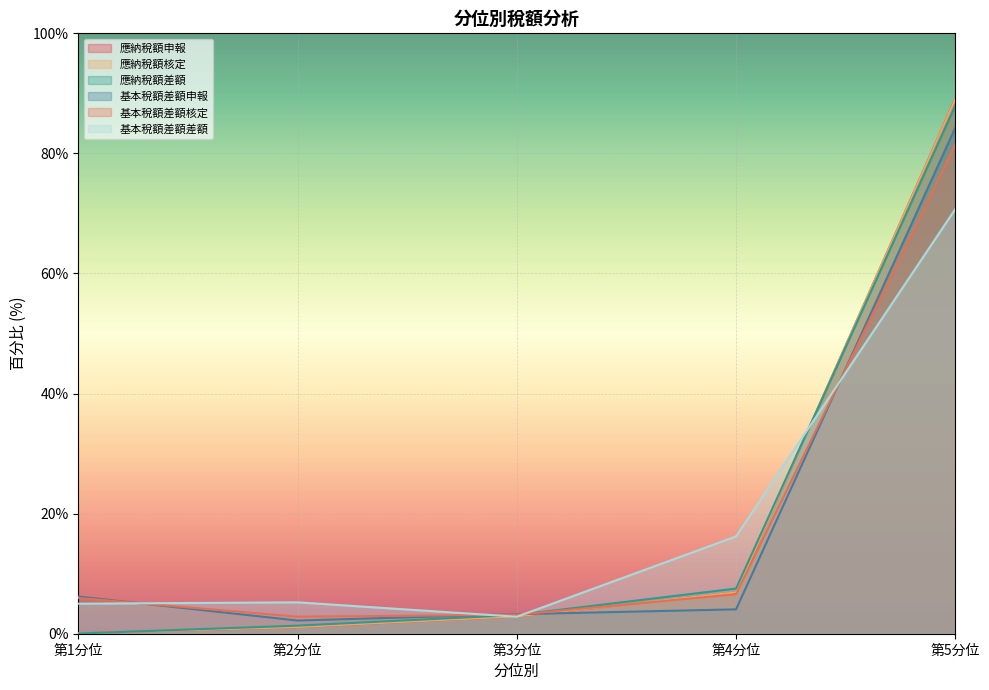

Which series has the largest total across all categories?

應納稅額核定